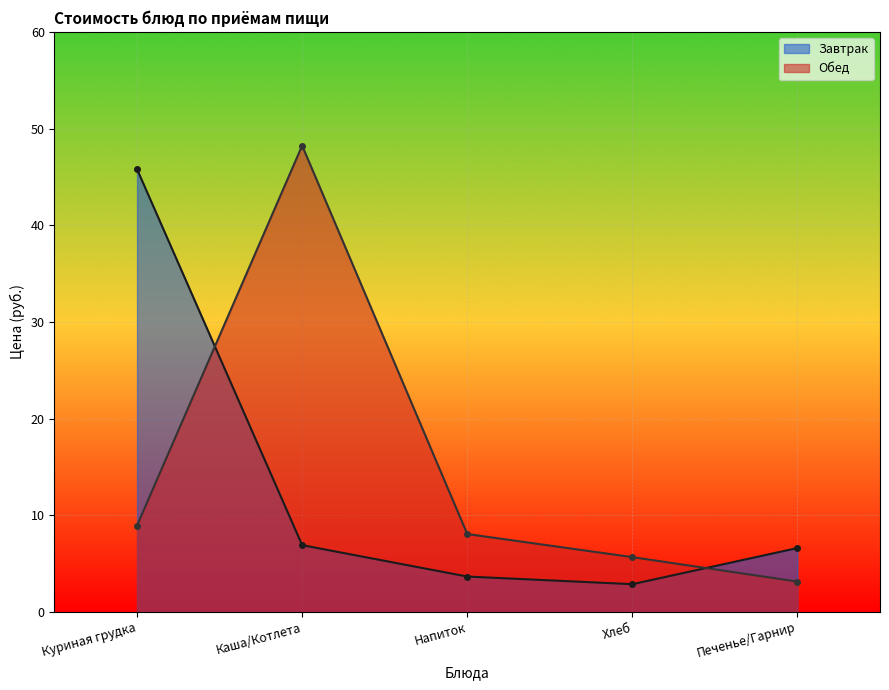

How many interior local peaks does the Обед series have?

1